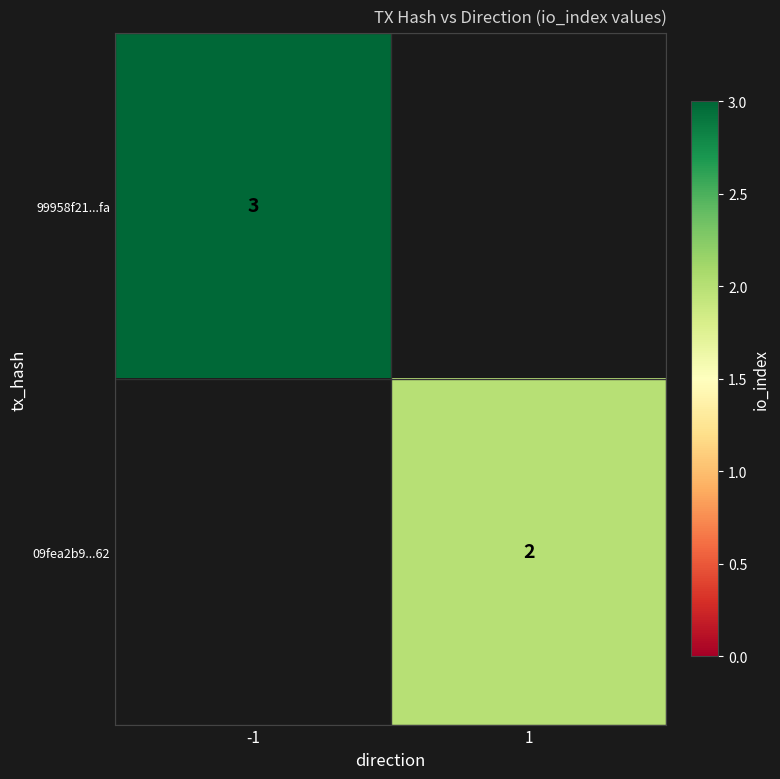

Is the value of 99958f21...fa at -1 greater than the value of 09fea2b9...62 at 1?

Yes